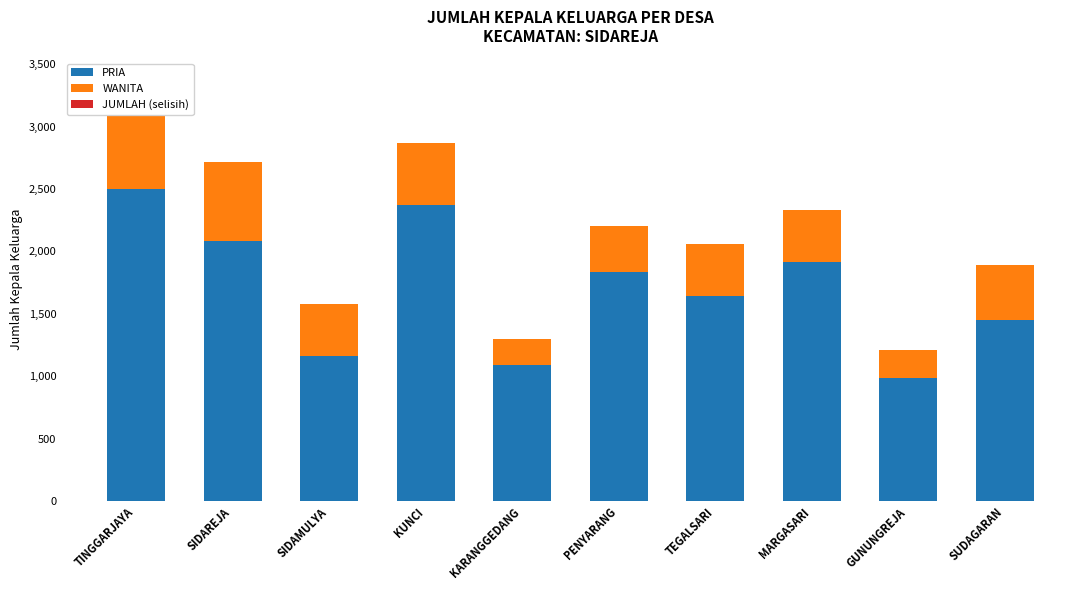

What is the minimum value for PRIA?

986